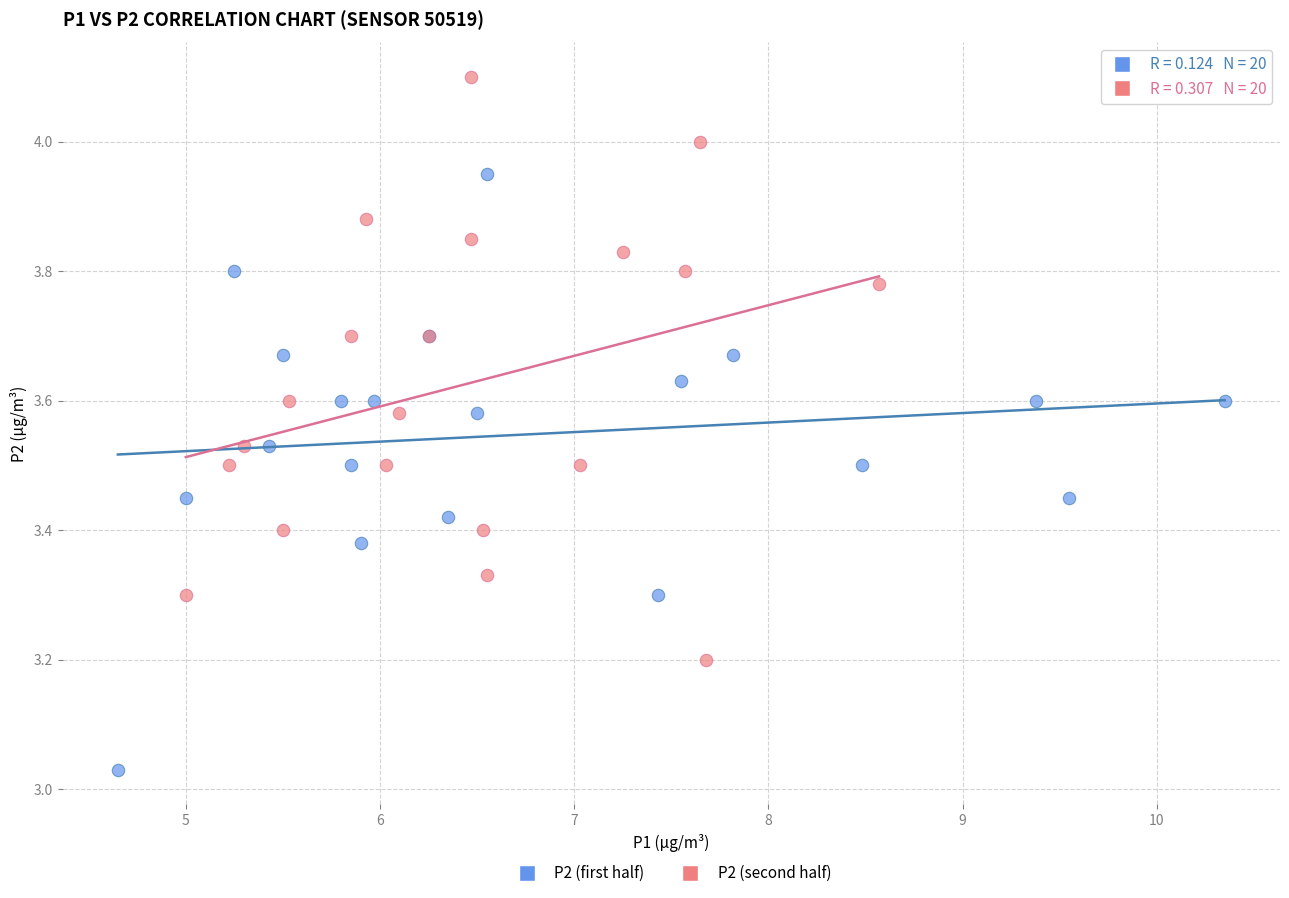

Which series reaches the maximum Y coordinate?

P2 (second half)